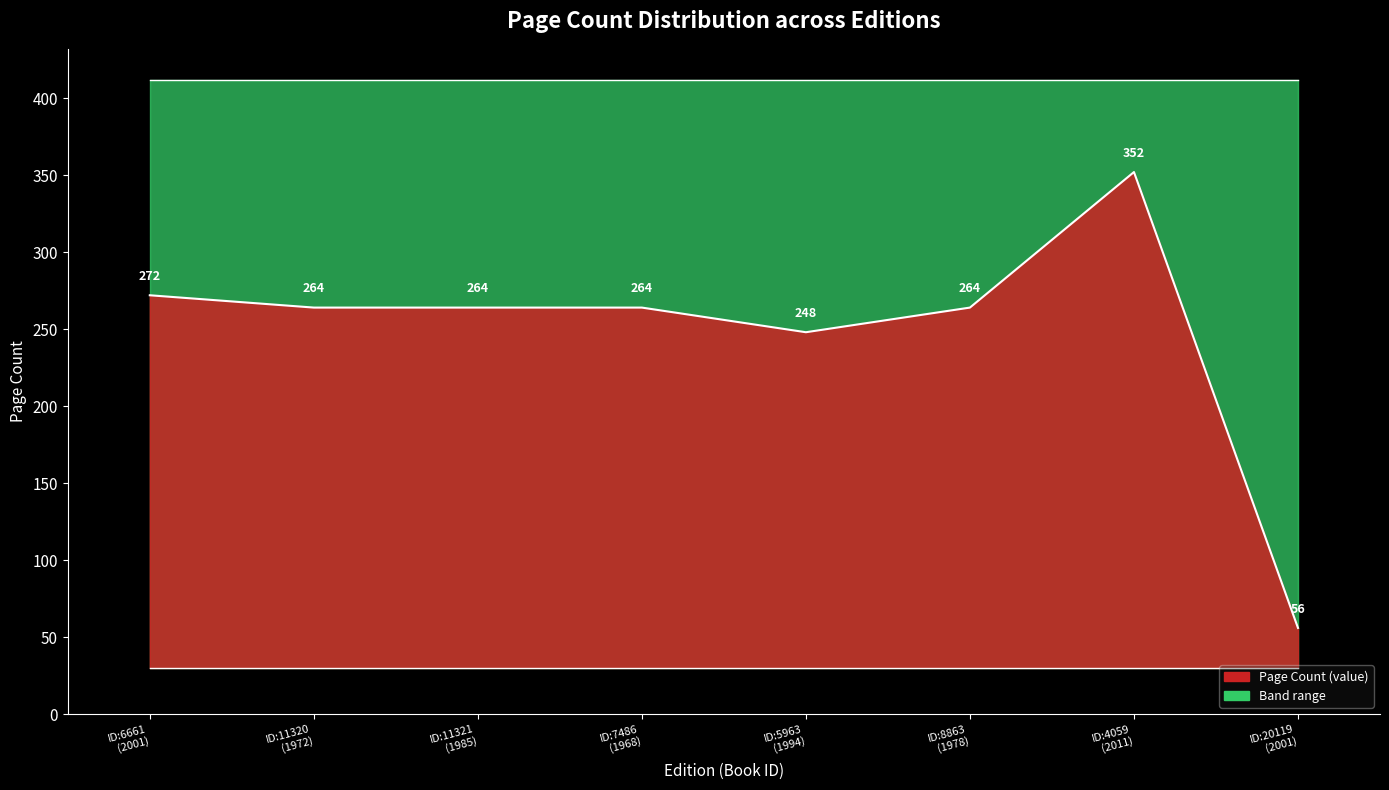

True or false: baseline and pageCount line intersect in this chart.

False